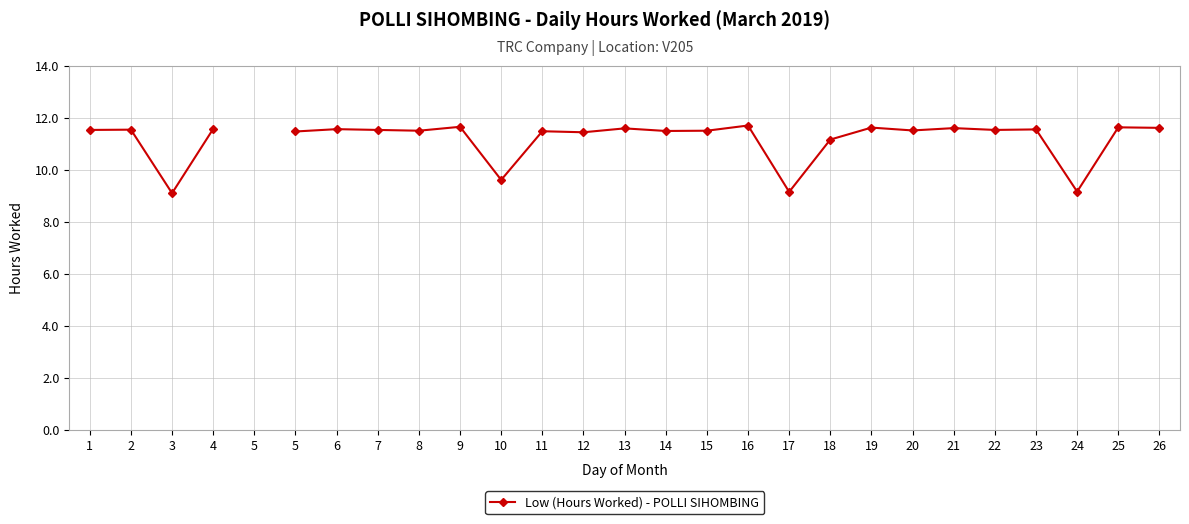

True or false: there are more than 2 points higher than both neighbors.

True